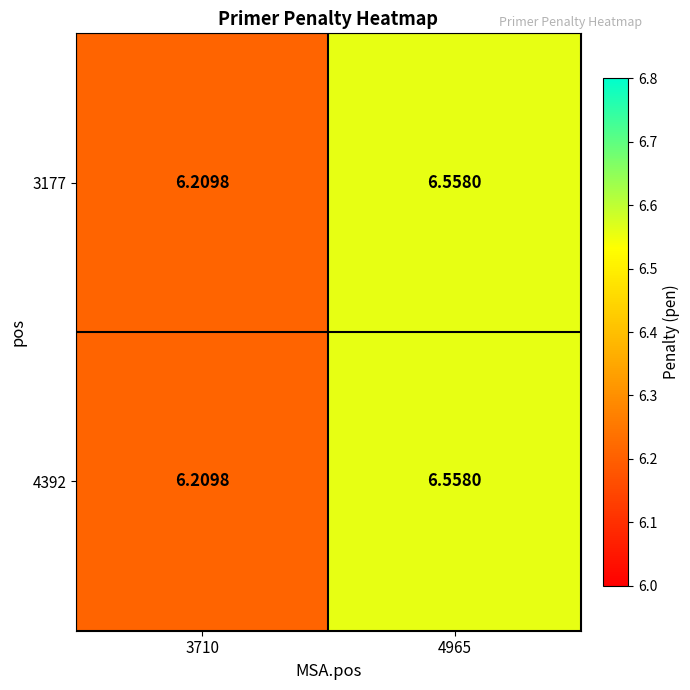

At how many categories does at least one series exceed 6?

2